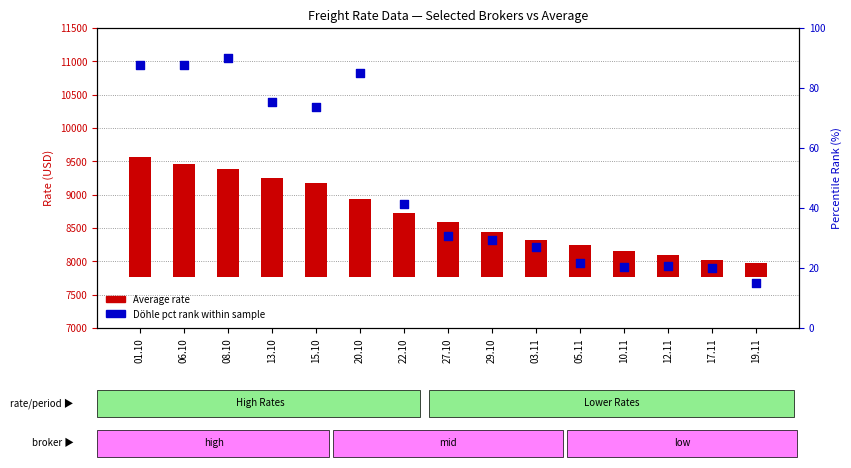

What is the change in value from 15.10 to 05.11?

-51.9